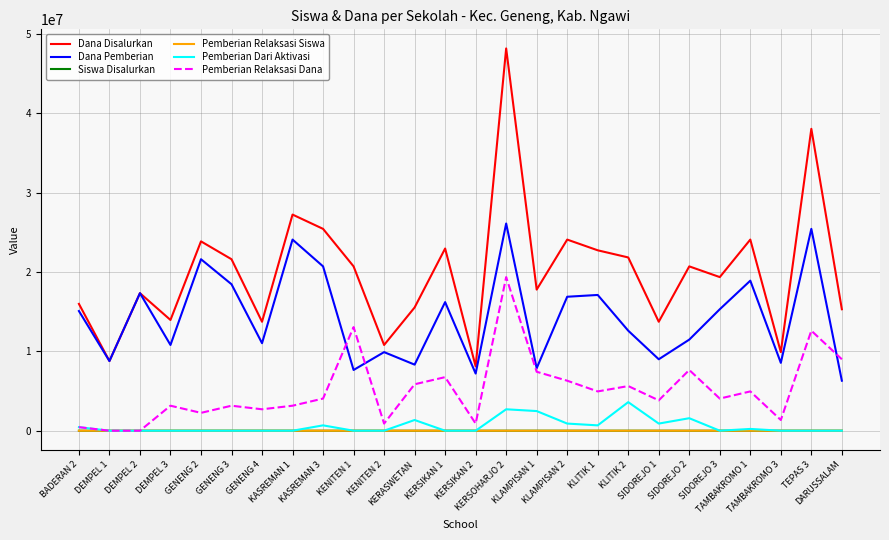

Which series has the largest range (max minus min)?

Dana Disalurkan